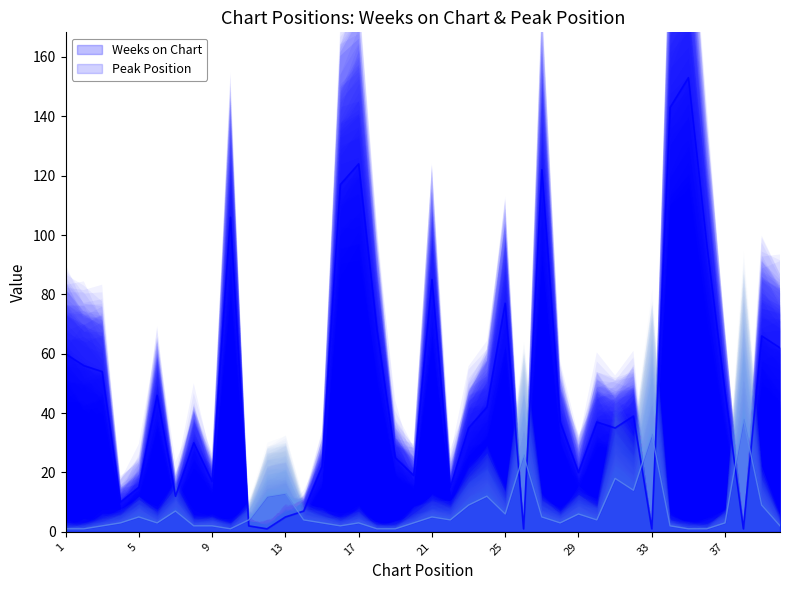

Rank the series at 16 from highest to lowest value.

Weeks on Chart, Peak Position